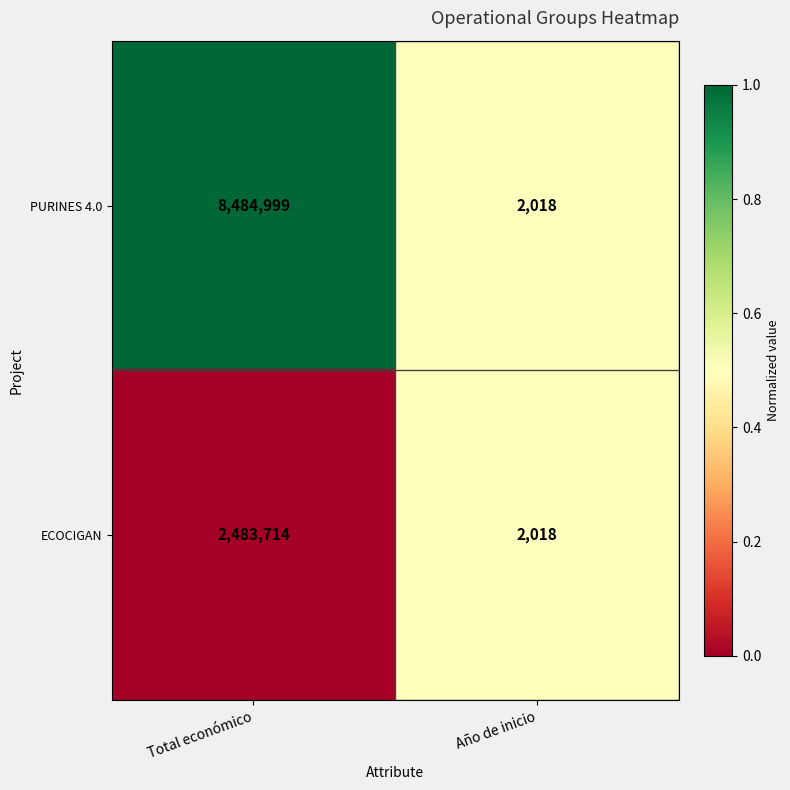

What is the difference between the ECOCIGAN values at Año de inicio and Total económico?

2481696